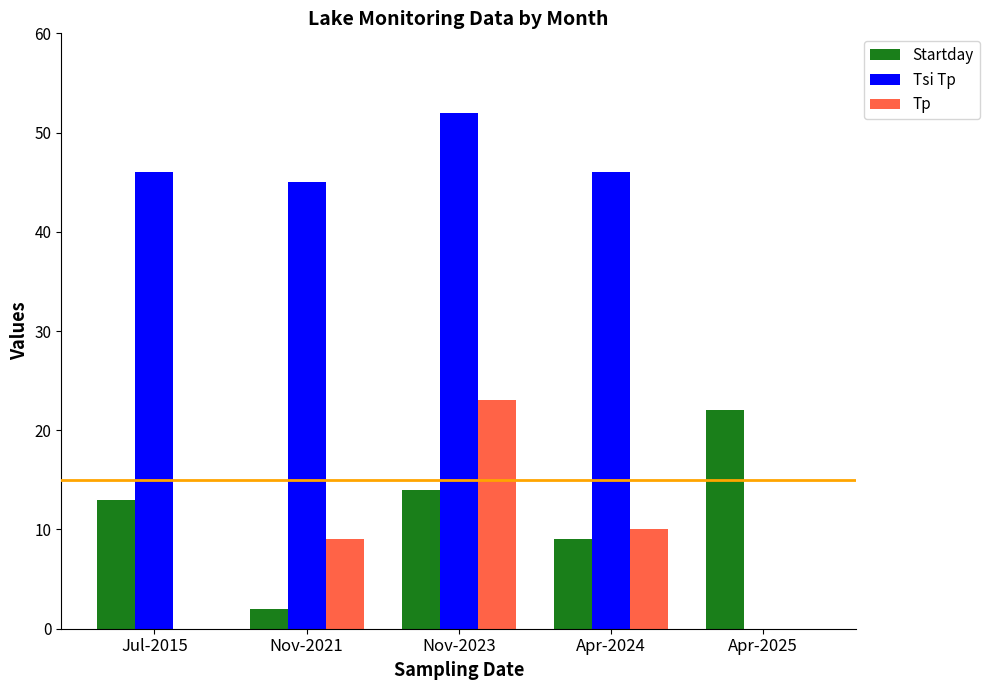

Between Apr-2024 and Apr-2025, which series saw the biggest shift?

Tsi Tp